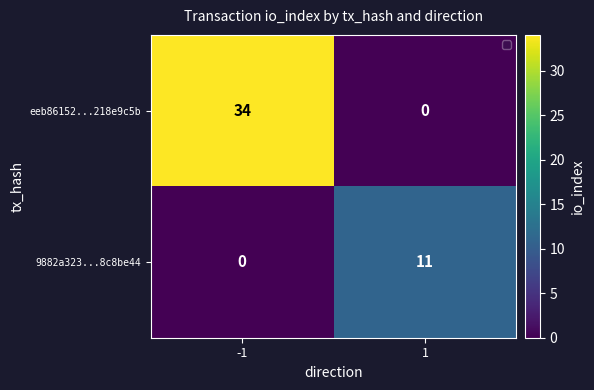

At how many categories does at least one series exceed 32?

1